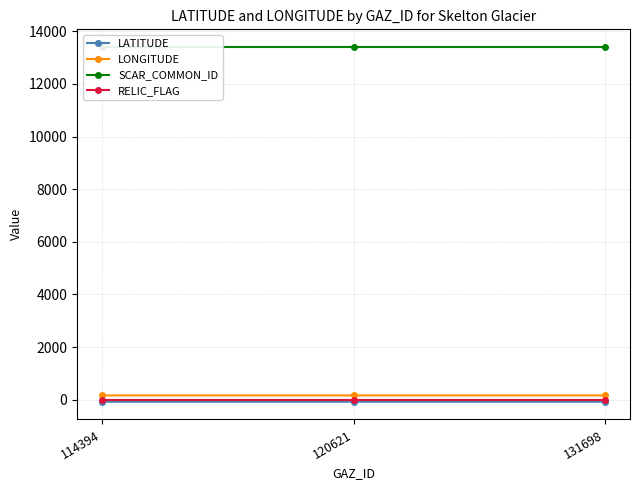

How many lines are shown in the chart?

4